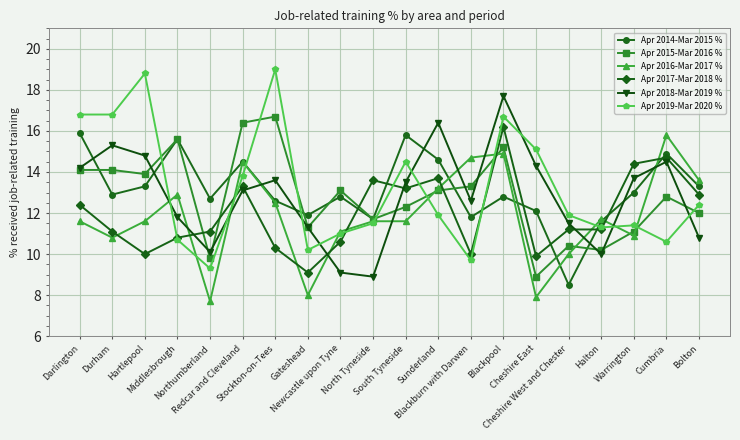

What is the label of the 13th point from the left?

Blackburn with Darwen